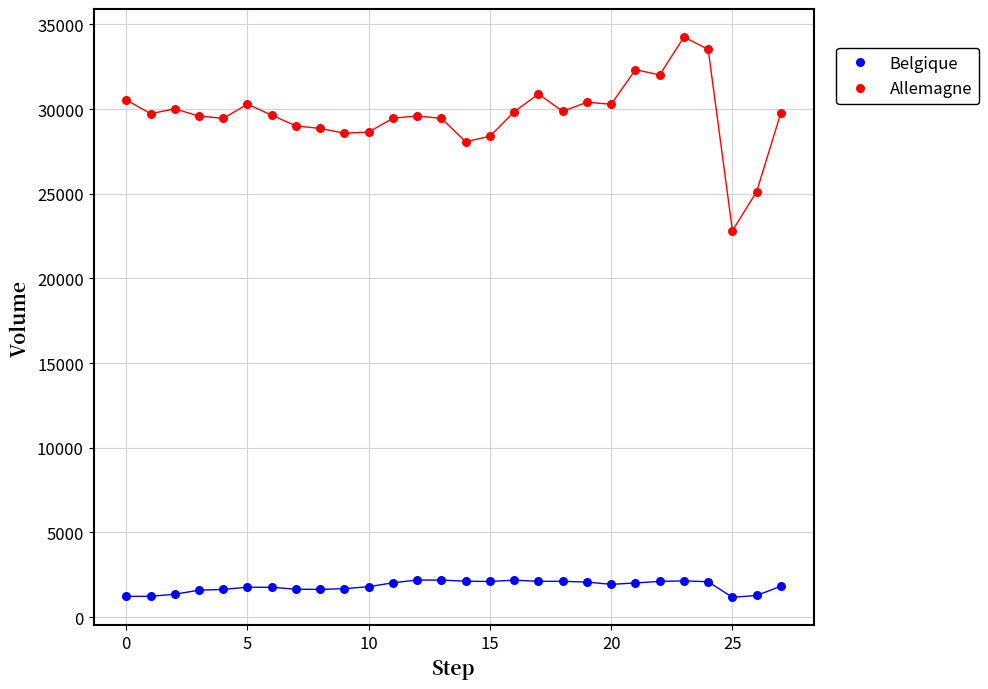

Across all series, what Y value is closest to 17710?

22815.5